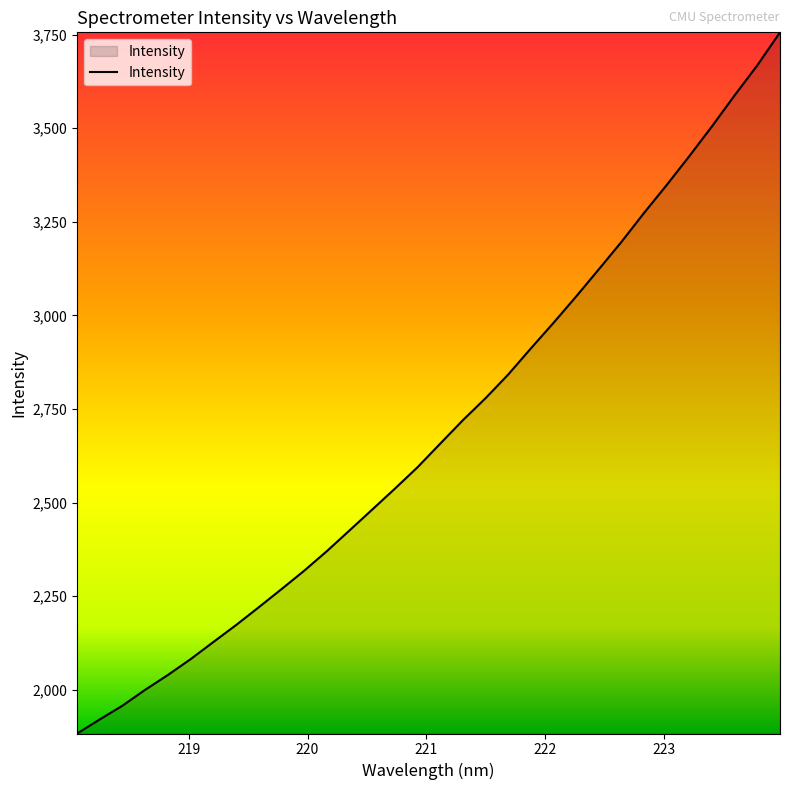

What is the minimum value shown in the chart?

1883.3